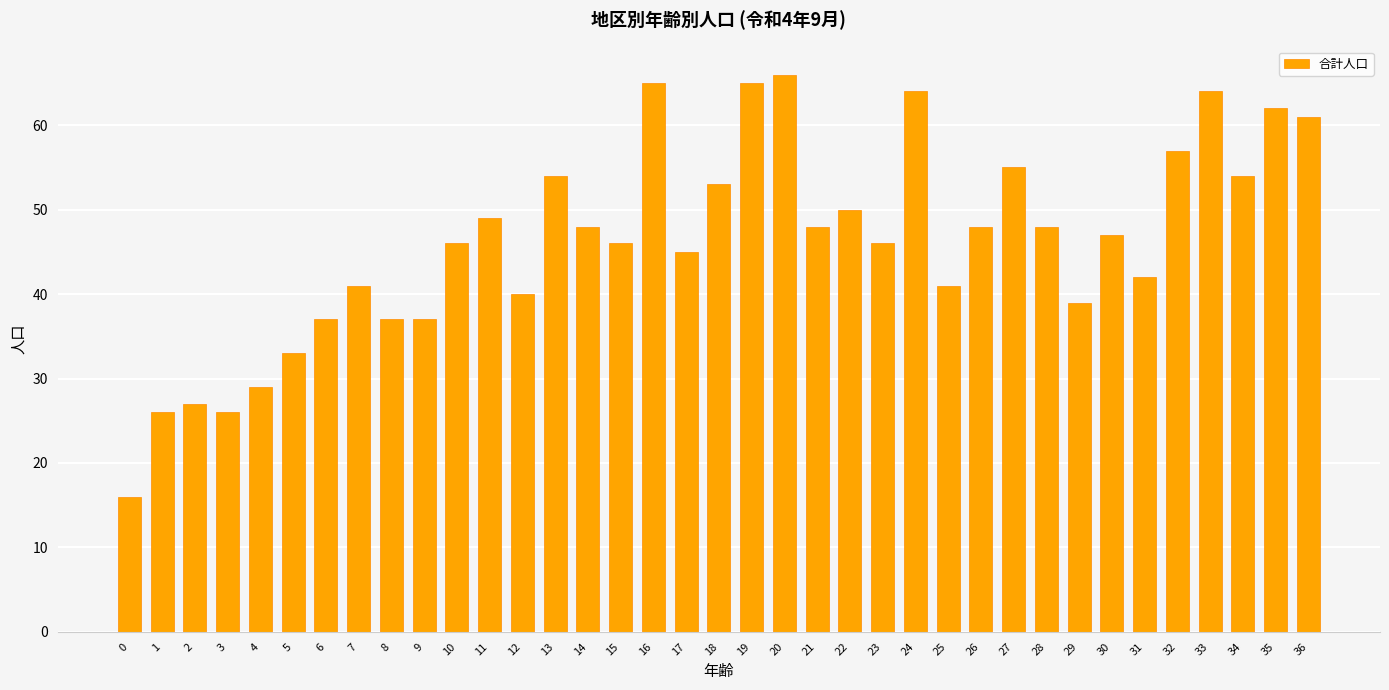

Reading left to right, what are all the values shown in this chart?

0=16	1=26	2=27	3=26	4=29	5=33	6=37	7=41	8=37	9=37	10=46	11=49	12=40	13=54	14=48	15=46	16=65	17=45	18=53	19=65	20=66	21=48	22=50	23=46	24=64	25=41	26=48	27=55	28=48	29=39	30=47	31=42	32=57	33=64	34=54	35=62	36=61